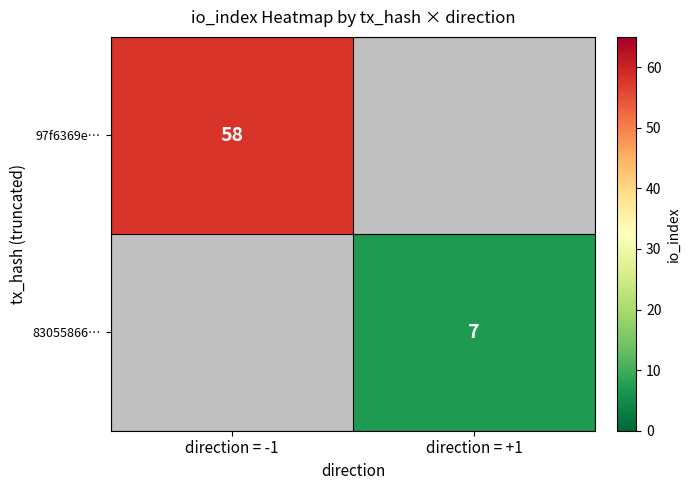

True or false: 83055866… has a value of 7 at direction = +1.

True